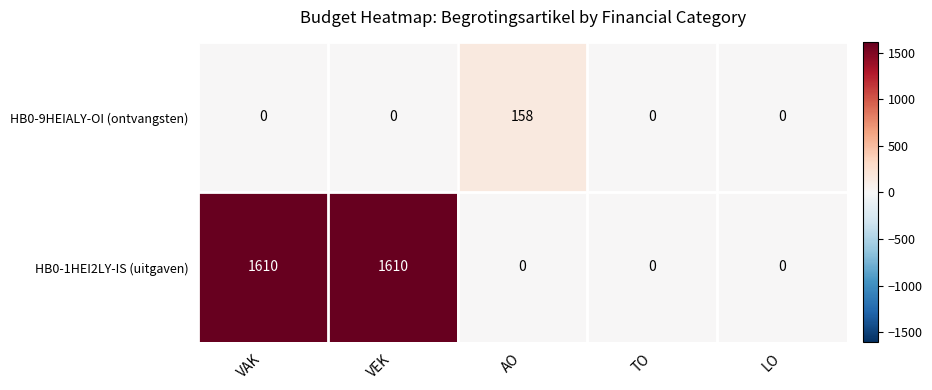

What is the difference between the maximum and minimum values in the HB0-1HEI2LY-IS (uitgaven) series?

1610